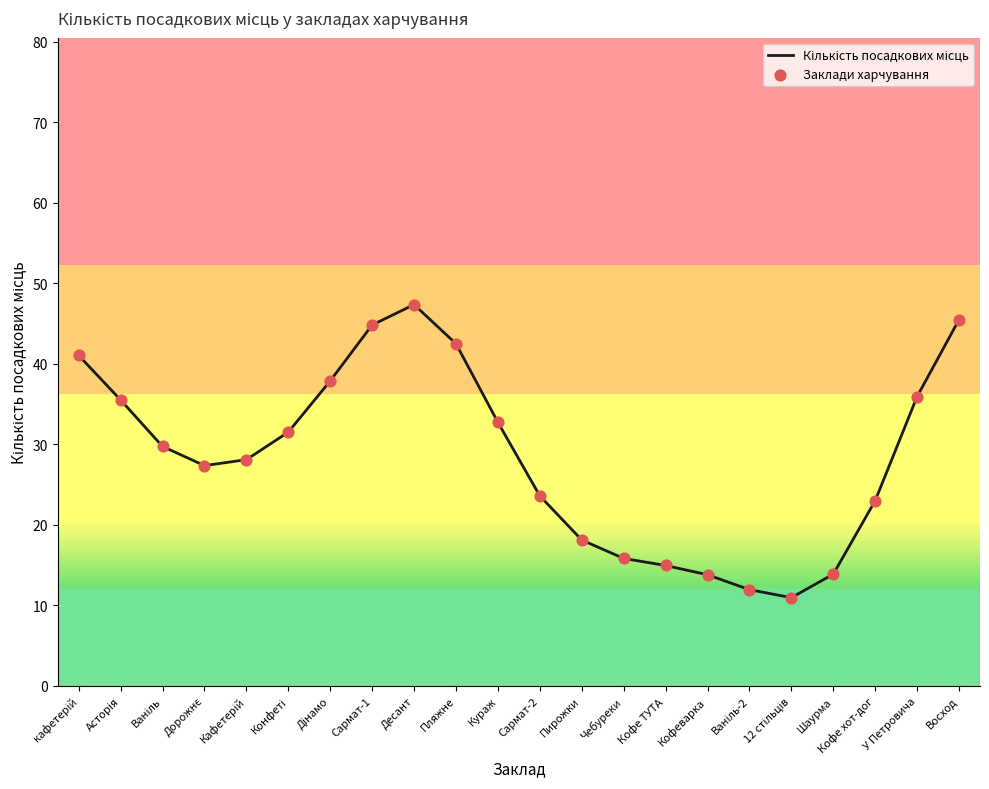

At how many categories does at least one series exceed 28?

12